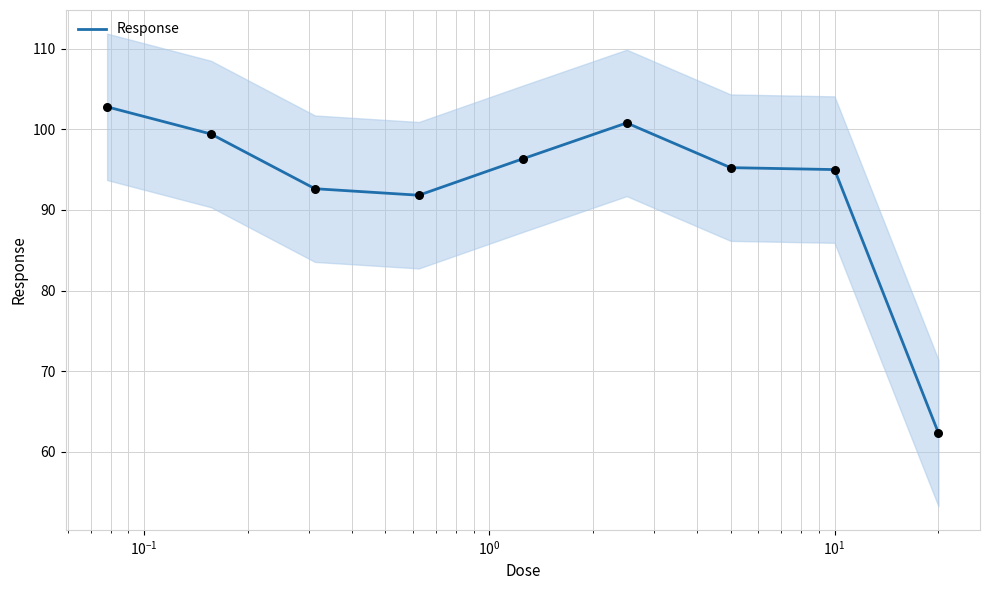

Which has a higher value, $\mathdefault{10^{-1}}$ or 7?

7